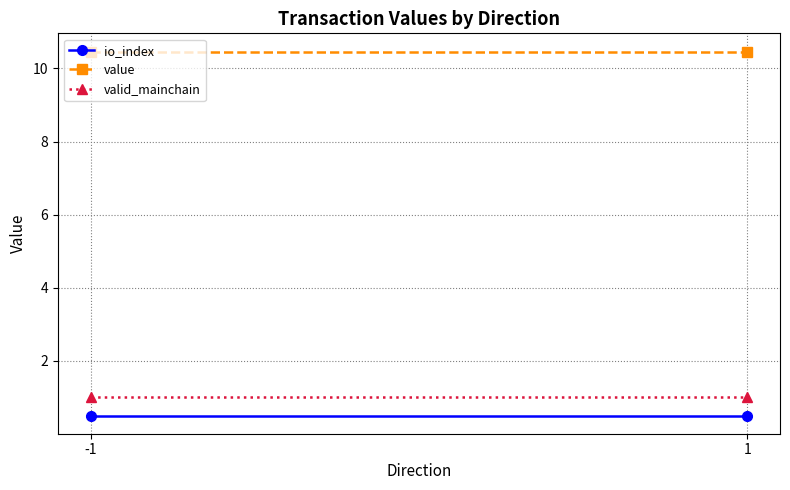

True or false: io_index has a value of 0.1 at 1.

False